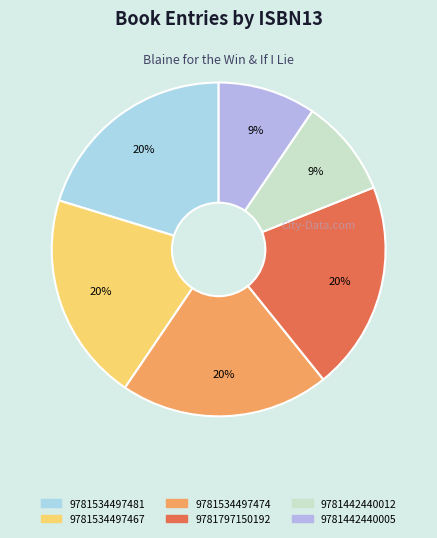

Is 9781442440005 the majority of the pie?

No